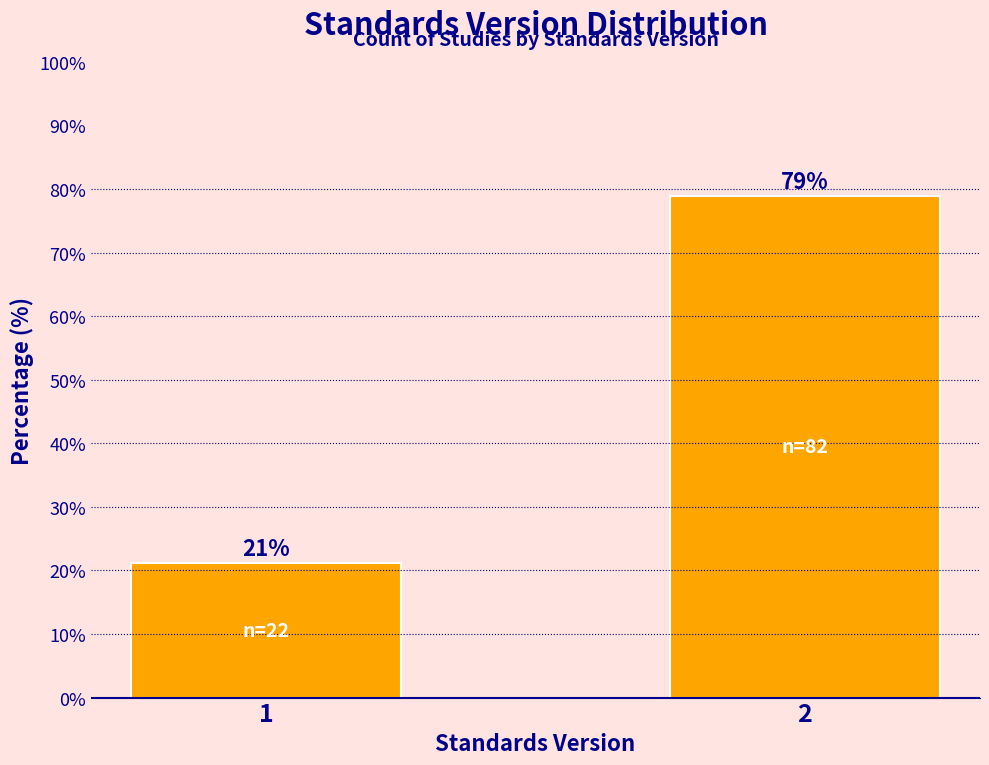

List the labels in order of value, largest first.

2, 1